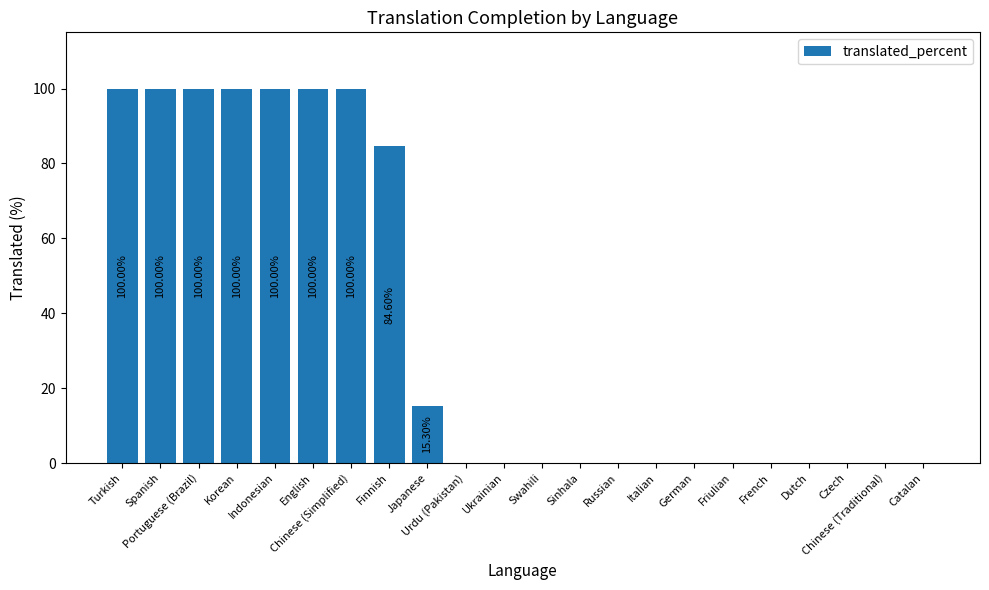

What is the change in value from Portuguese (Brazil) to Czech?

-100.0